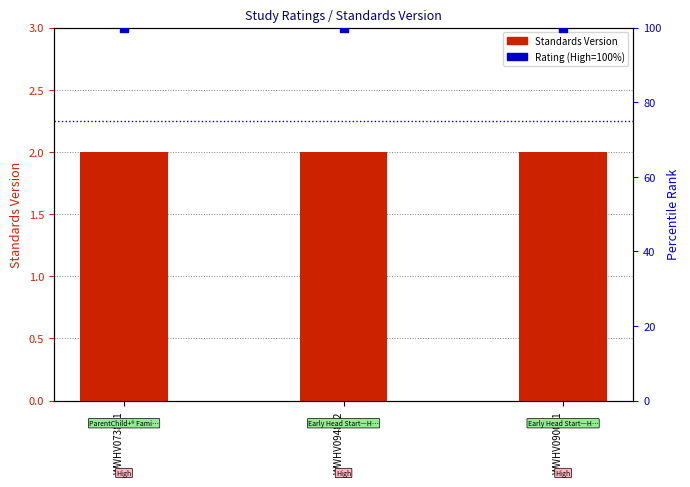

Is the value of Rating (High=100) at WWHV073811 greater than the value of Standards Version at WWHV073811?

Yes